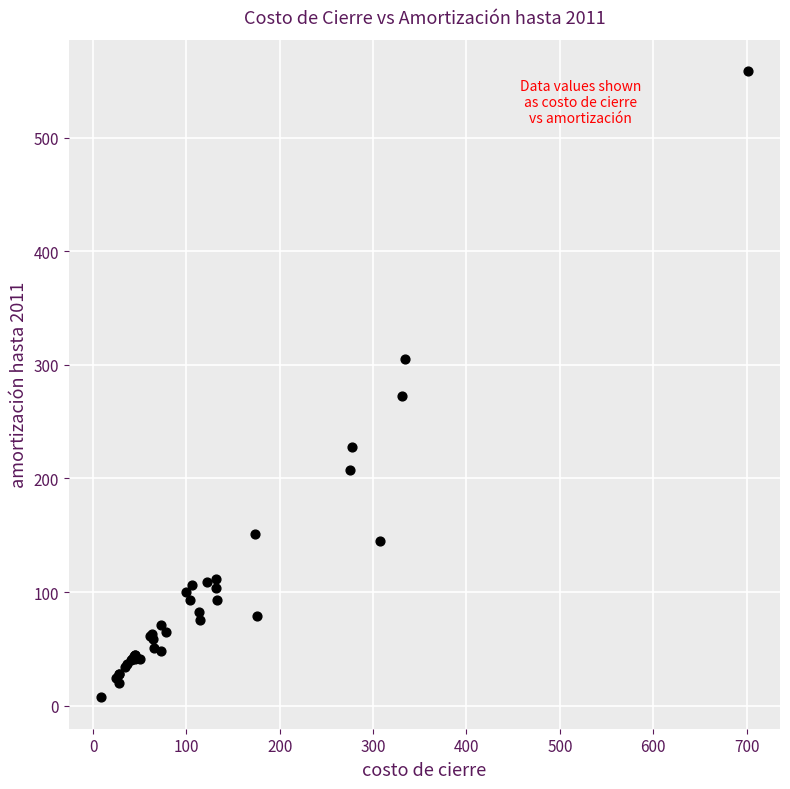

What Y value in the scatter plot is closest to 282?

272.5